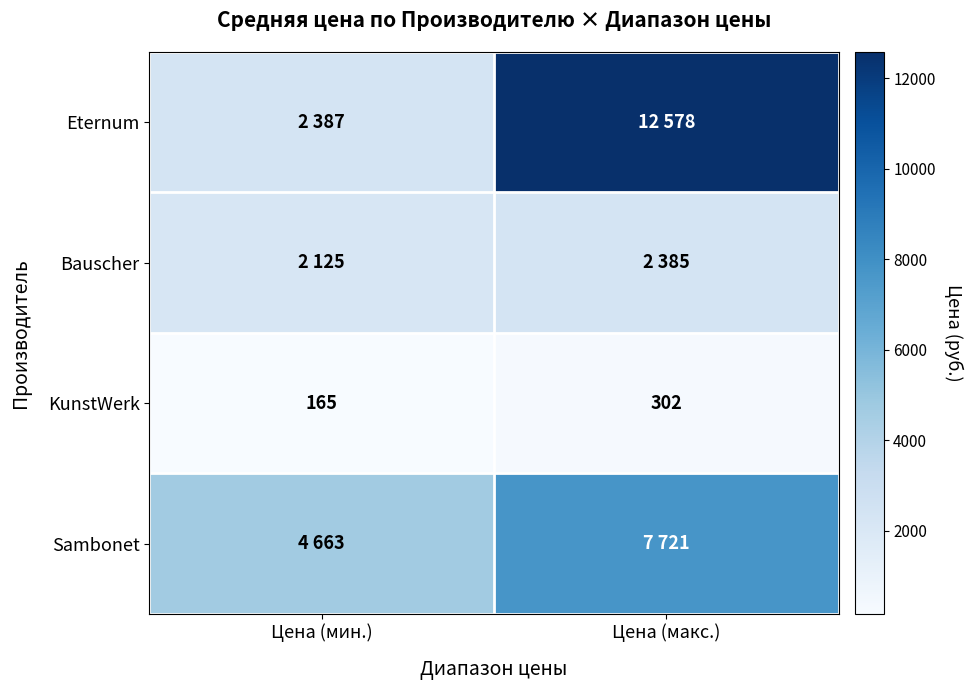

What is the approximate value of KunstWerk at Цена (макс.), to the nearest 10?

300